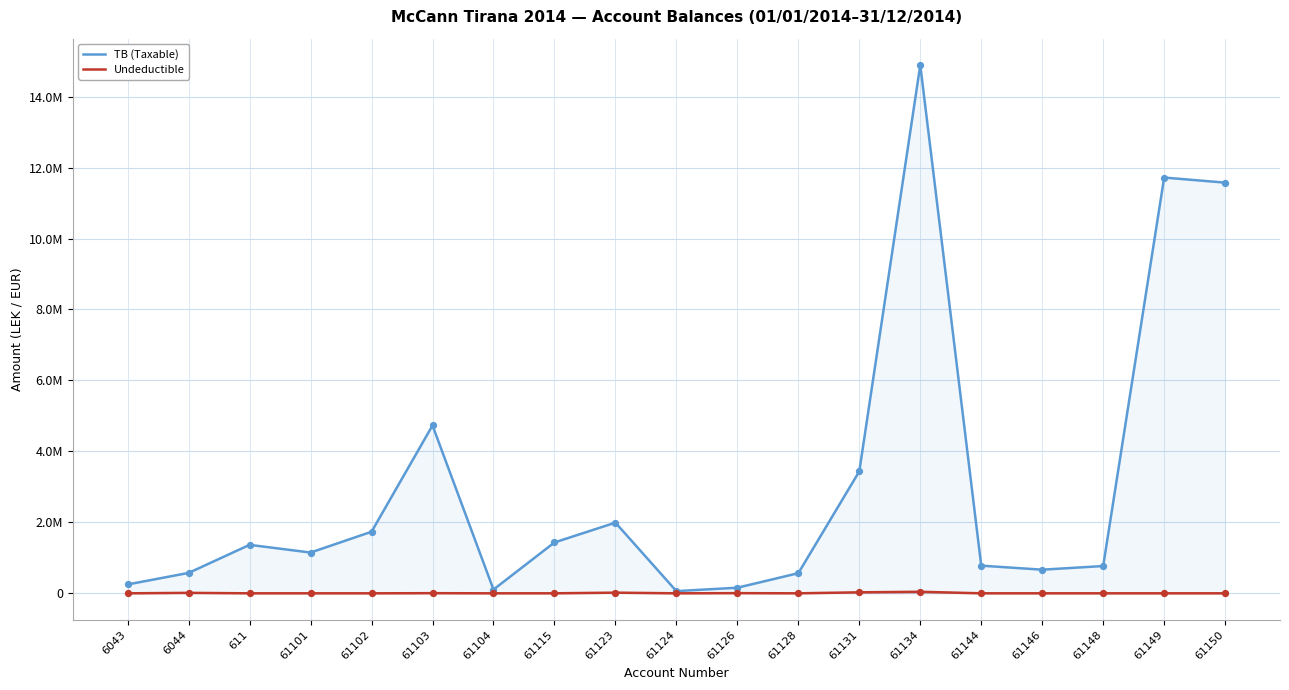

What are all the series names shown in the legend?

TB (Taxable), Undeductible